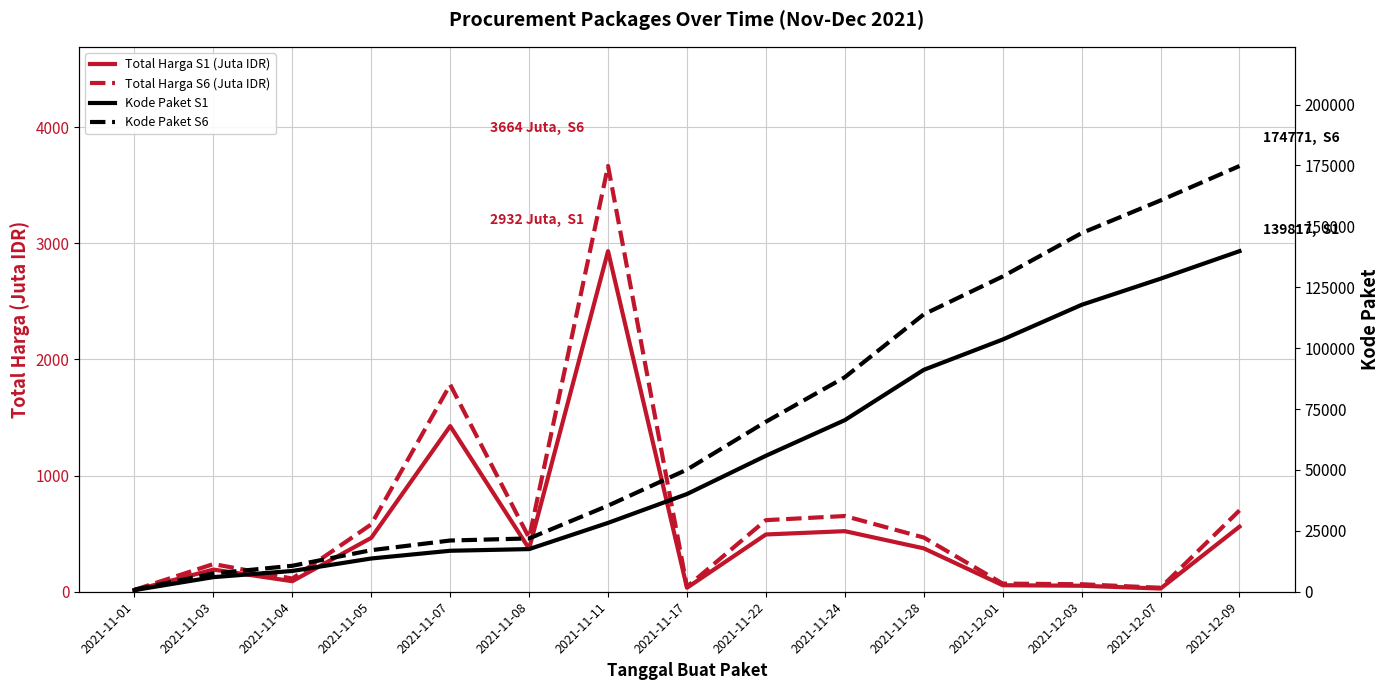

Is it true that Total Harga S1 (Juta IDR) equals 560.0 at 2021-12-09?

True